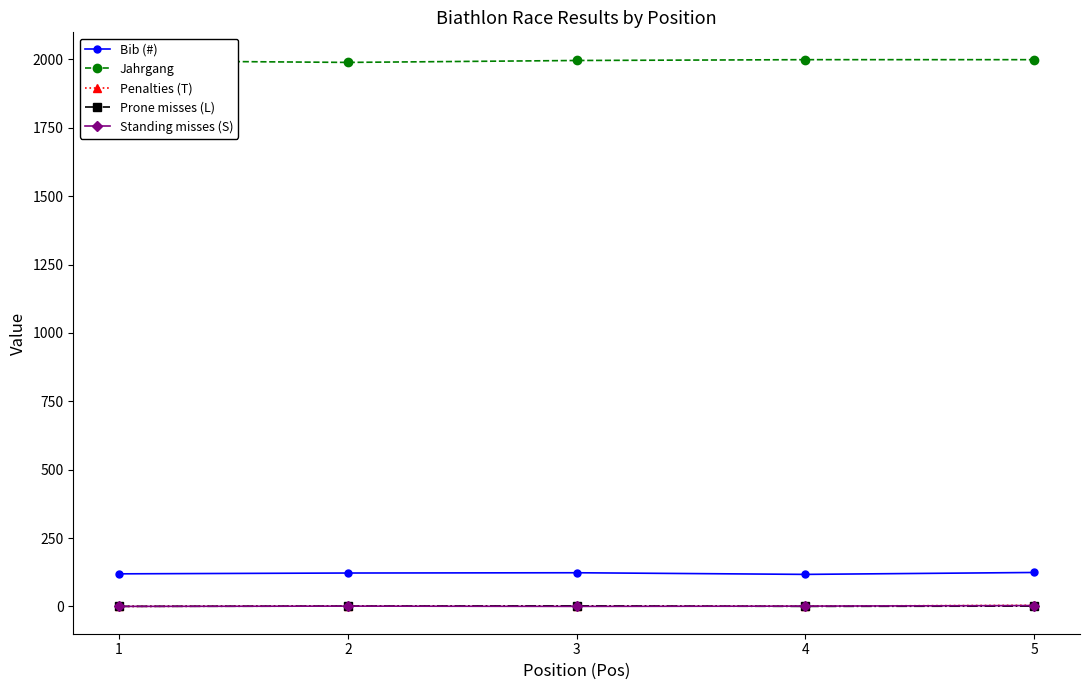

The value of Bib (#) at 2 is 122. True or false?

True